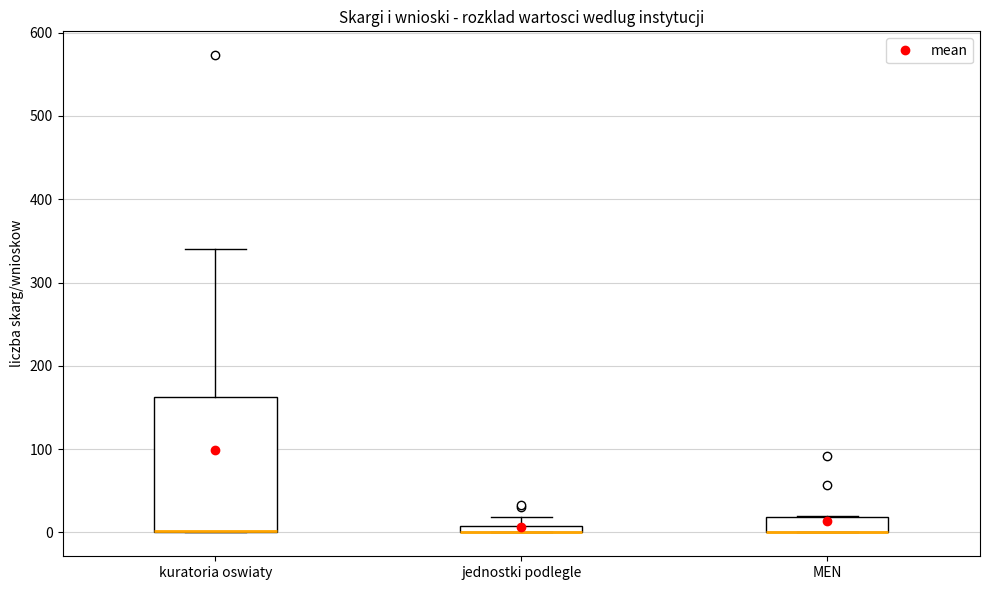

Which box is the tallest, from its lower edge to its upper edge?

kuratoria oswiaty